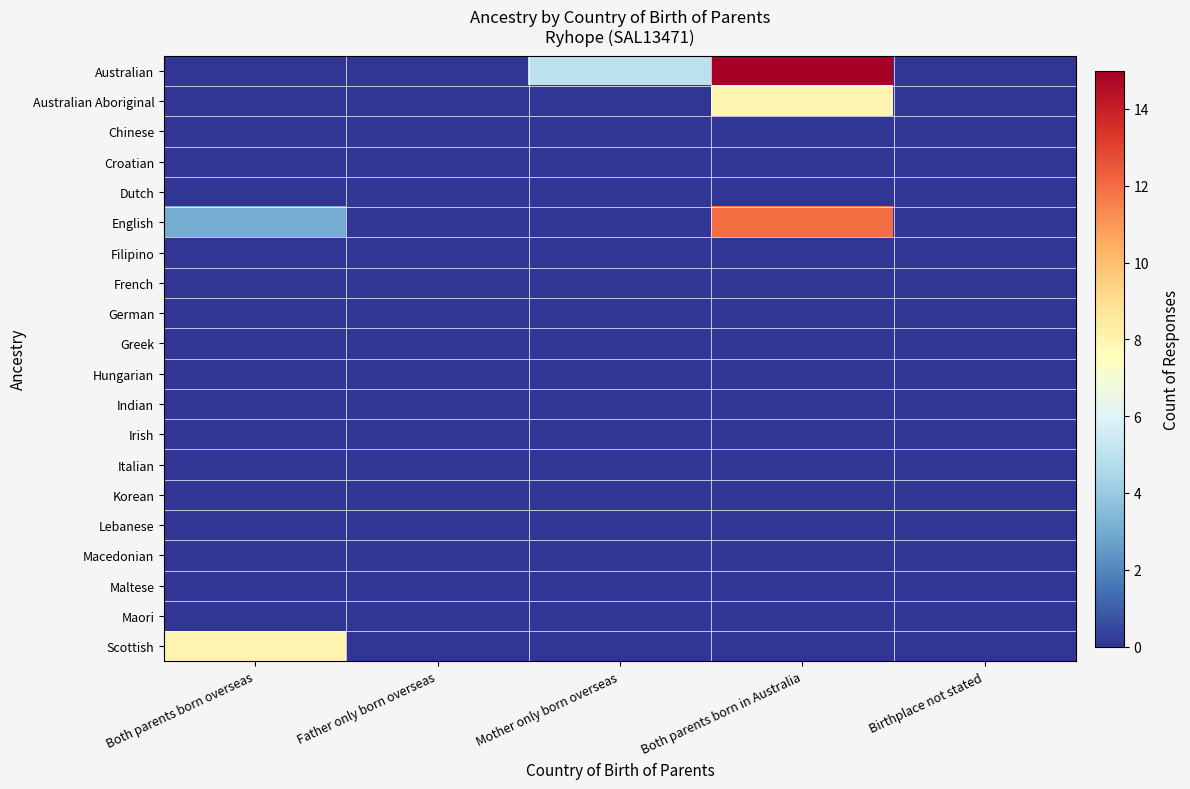

Between Both parents born in Australia and Father only born overseas, which is larger?

Both parents born in Australia